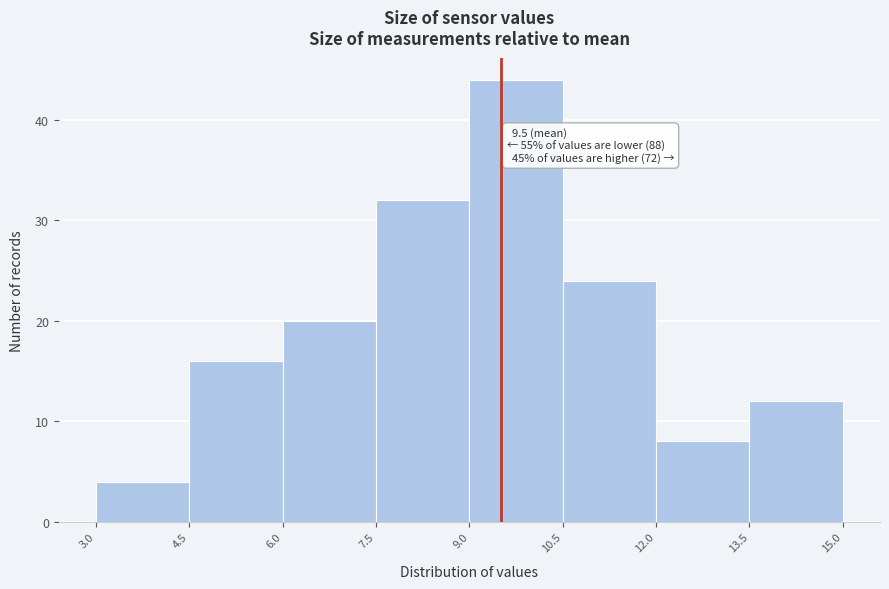

Over which range of the x-axis is the bar tallest?

9.0 to 10.5